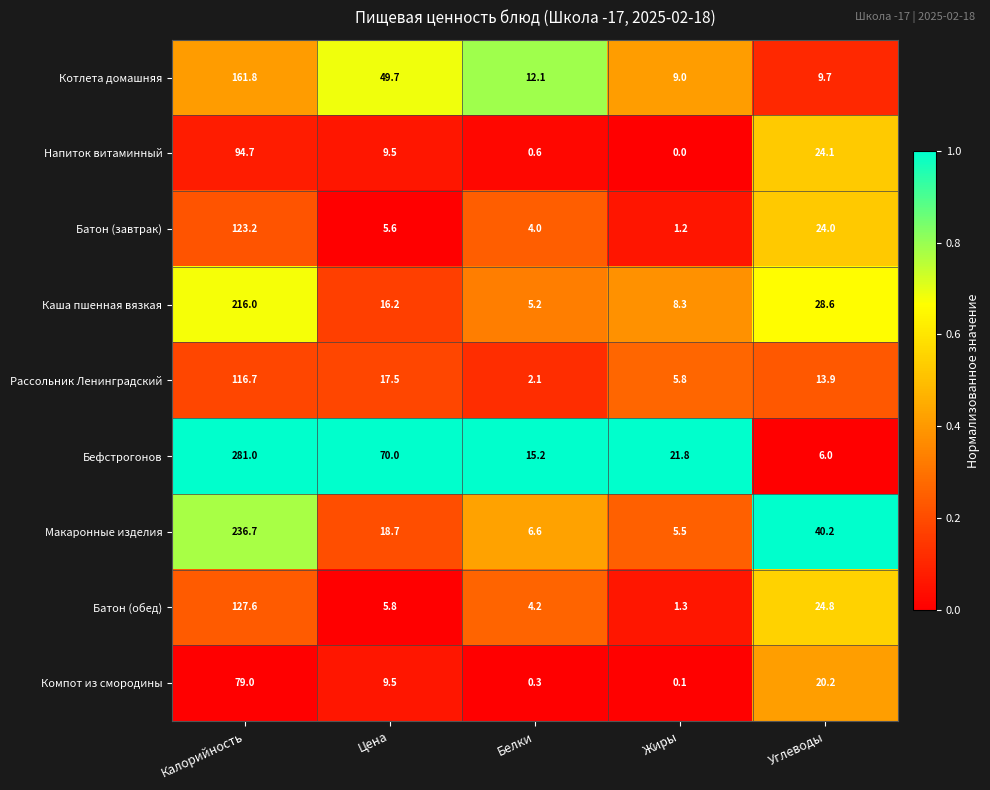

Which category has the lowest value across all series?

Жиры